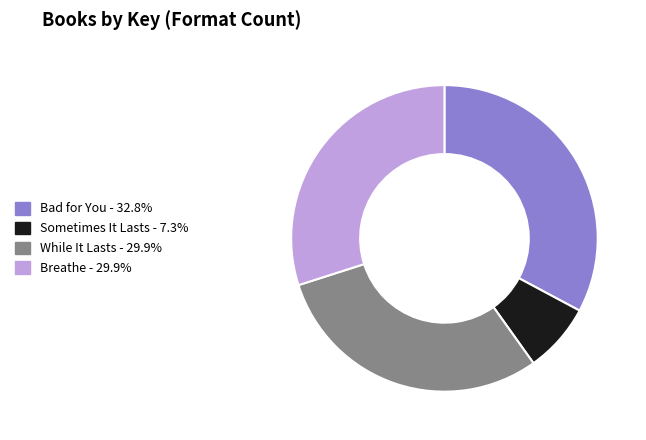

Is Bad for You - 32.8% the majority of the pie?

No